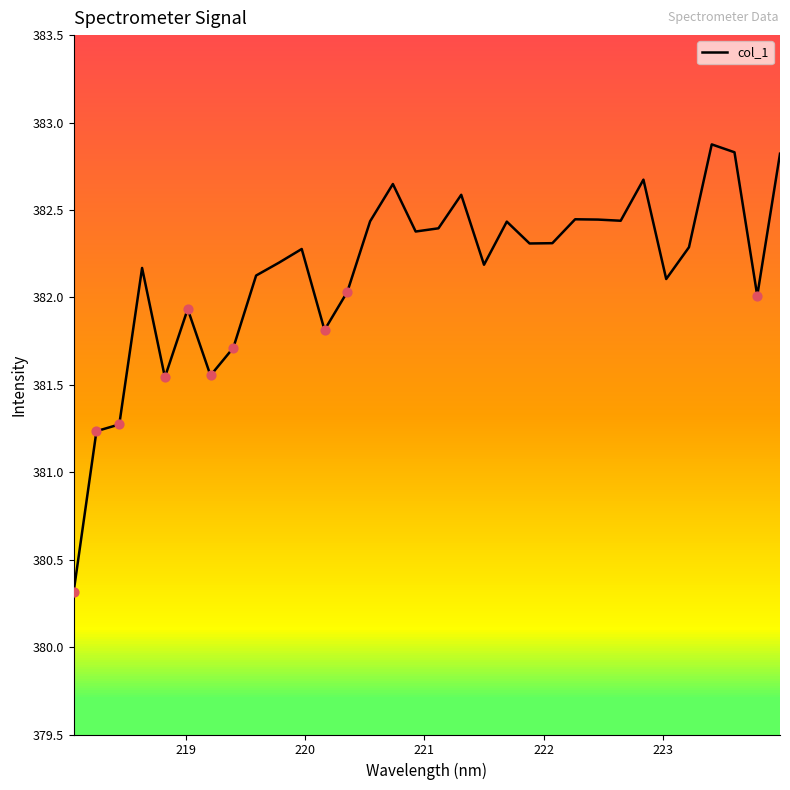

What is the maximum value shown in the chart?

382.9